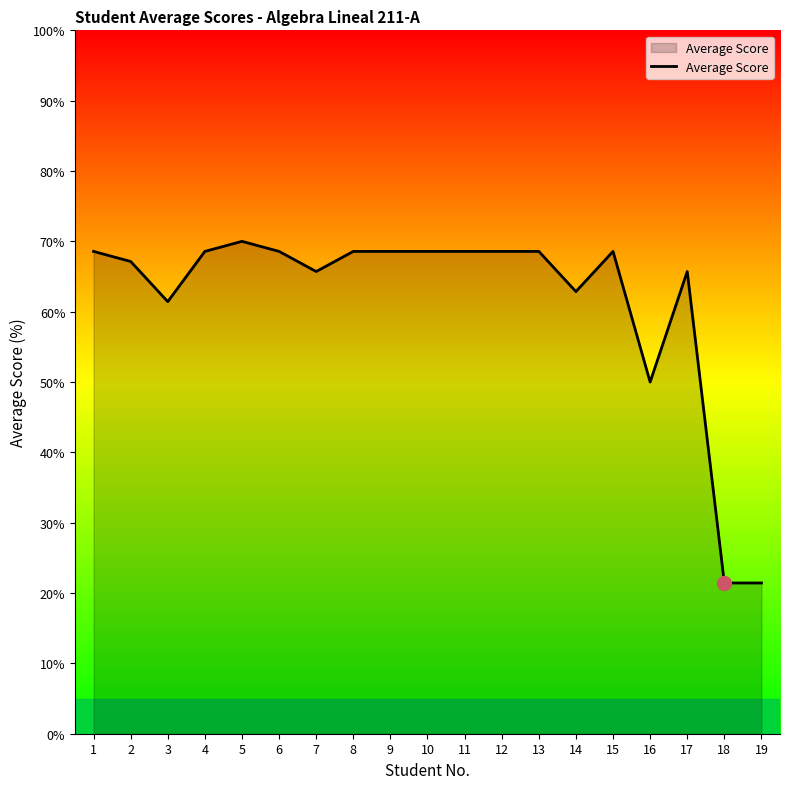

What is the ratio of the value at 8 to the value at 11?

1.0